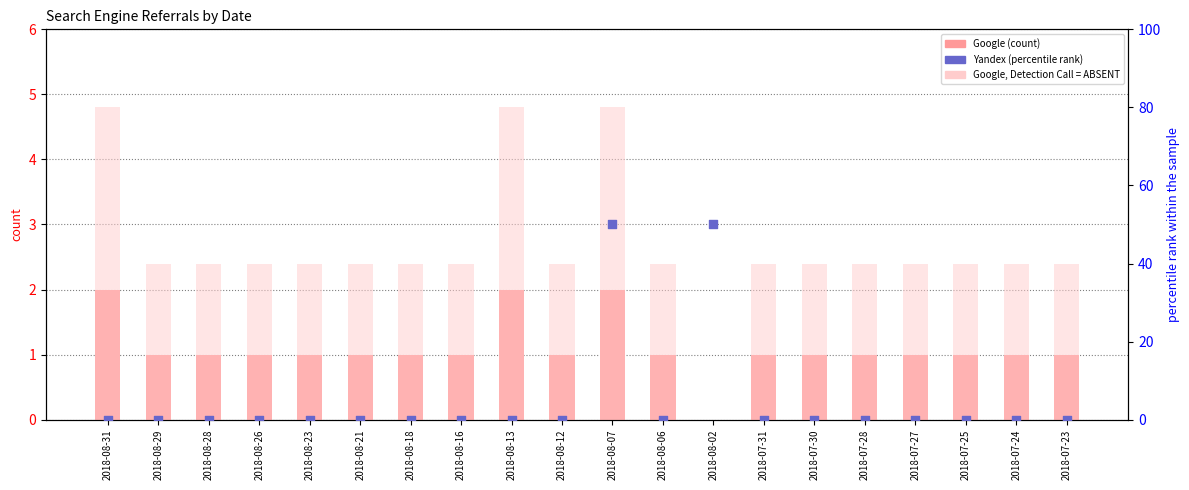

Which series has the largest Y range (max minus min)?

Google absent (scaled)